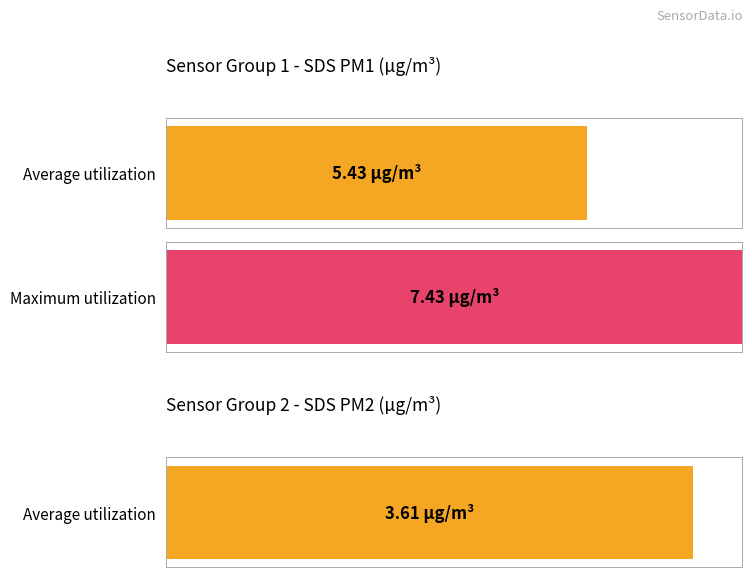

List the series in order of their peak value, lowest first.

SDS_P2, SDS_P1